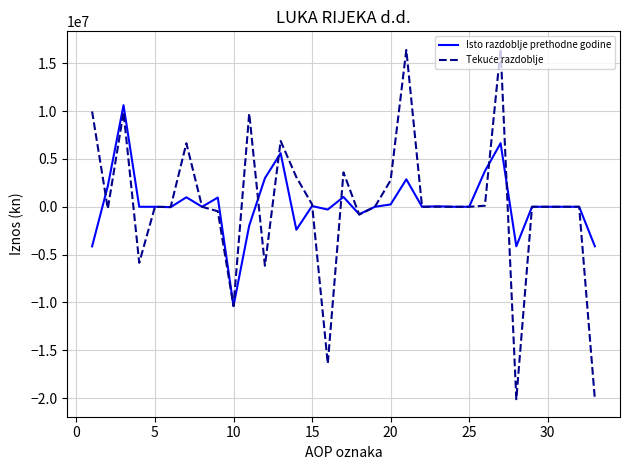

What is the minimum value shown in the chart?

-20109582